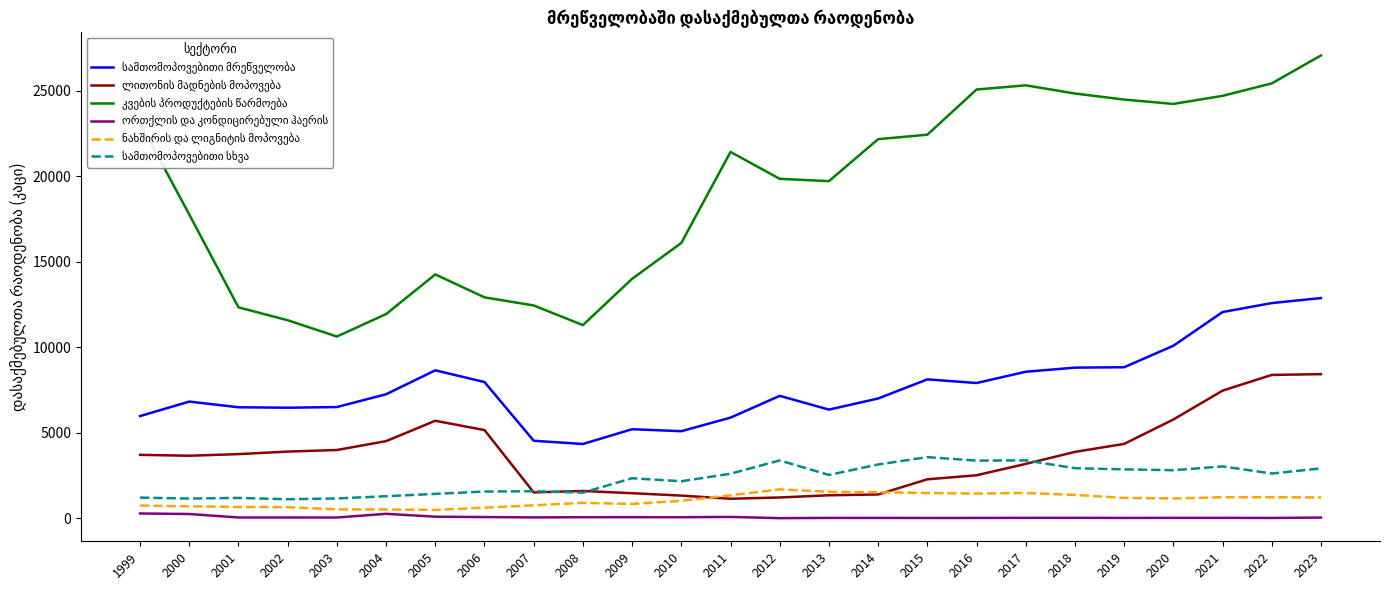

At which category does the chart reach its peak across all series?

2023